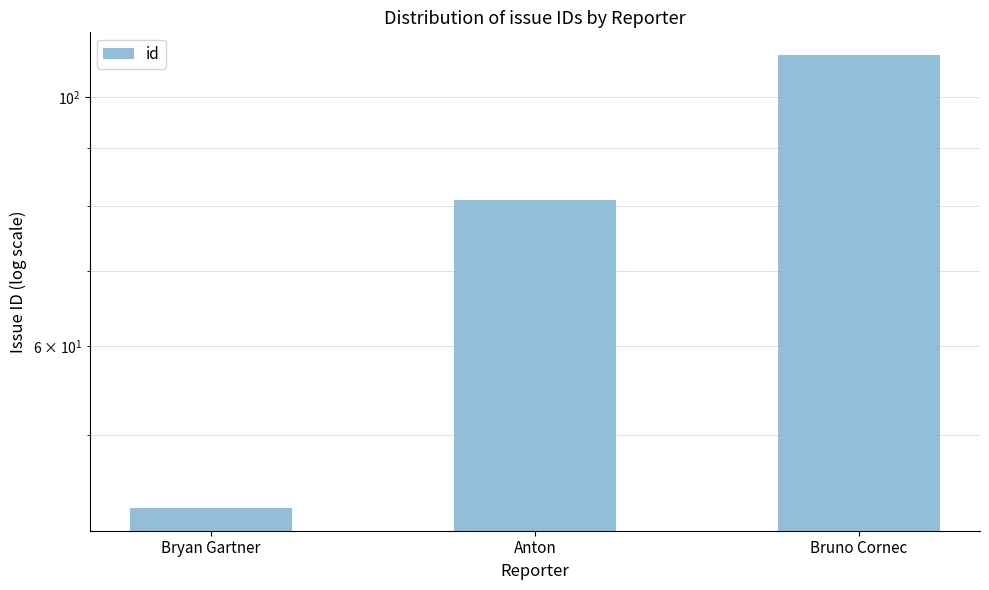

Reading left to right, extract all data points from this chart.

Bryan Gartner=43	Anton=81	Bruno Cornec=109